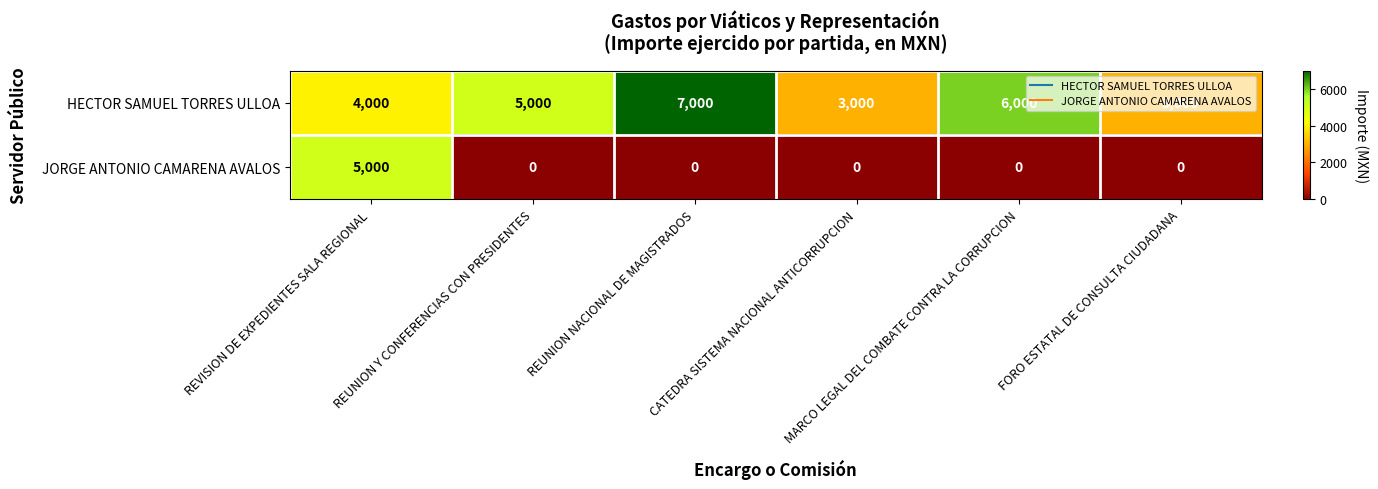

What is the total value across all series at FORO ESTATAL DE CONSULTA CIUDADANA?

3000